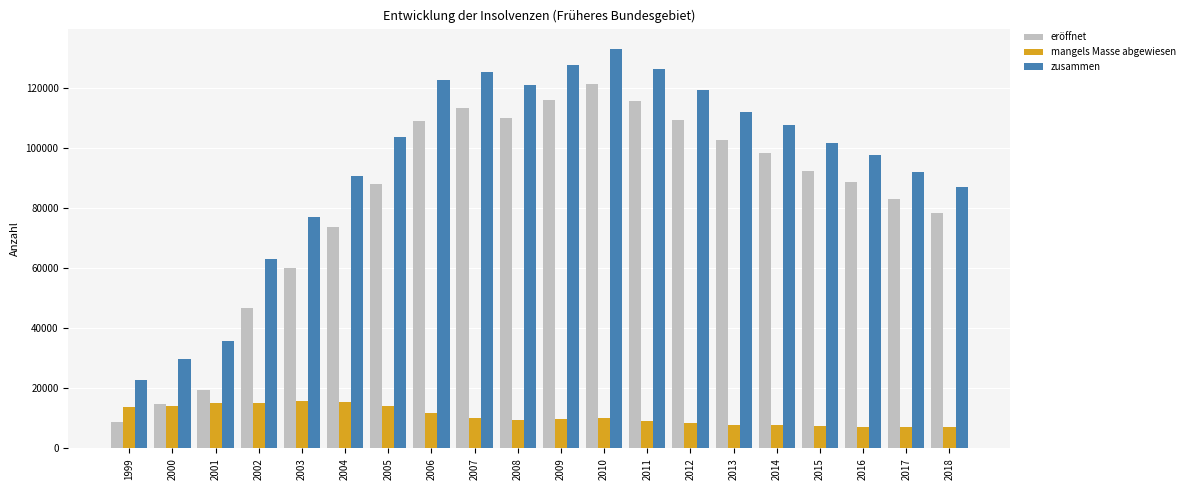

What is the smallest value displayed?

7117